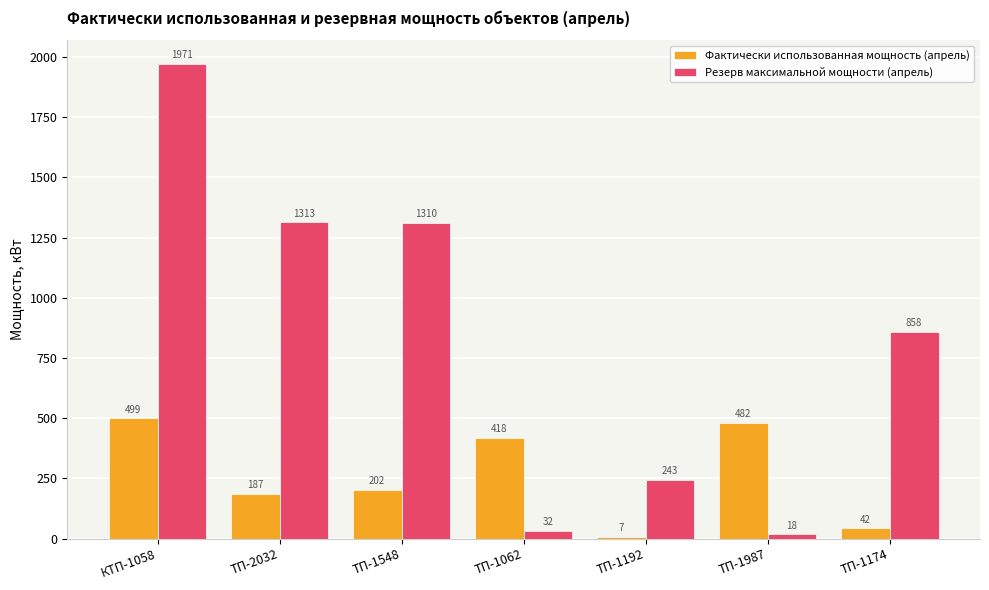

List the series in order of their peak value, lowest first.

Фактически использованная мощность (апрель), Резерв максимальной мощности (апрель)